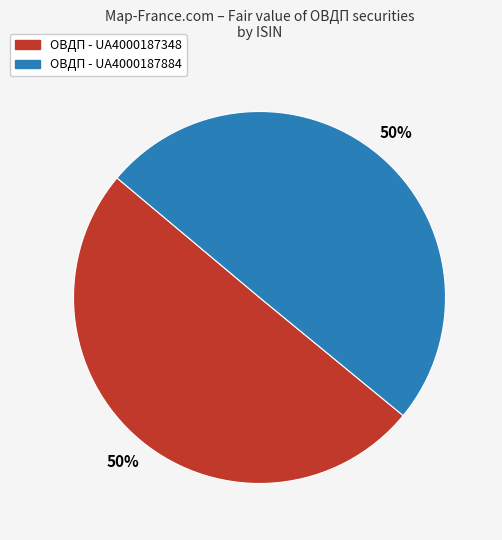

To the nearest percent, what is the average slice percentage?

50%